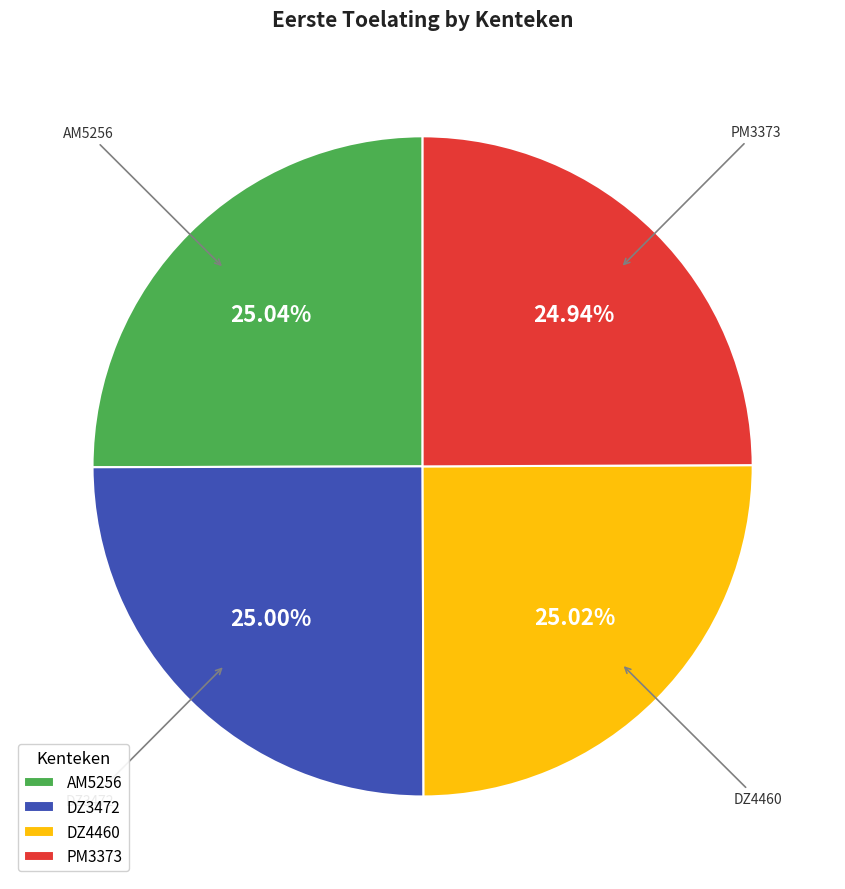

What is the ratio of the value at PM3373 to the value at DZ3472?

1.0